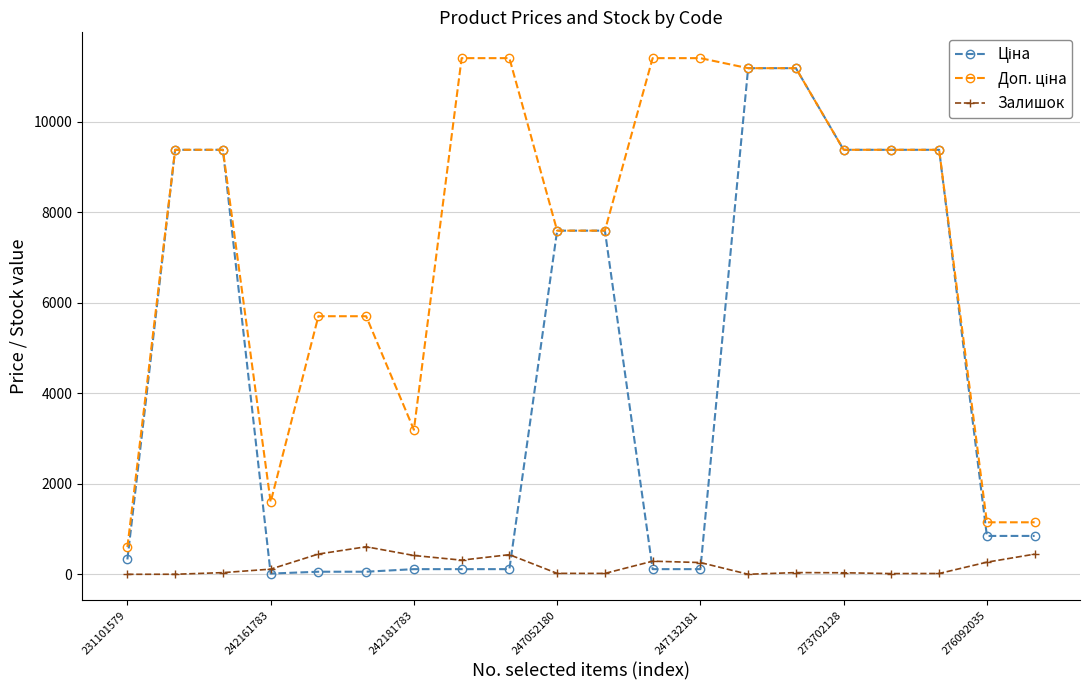

What is the value of the Залишок point at the 8th from the left?

313.0